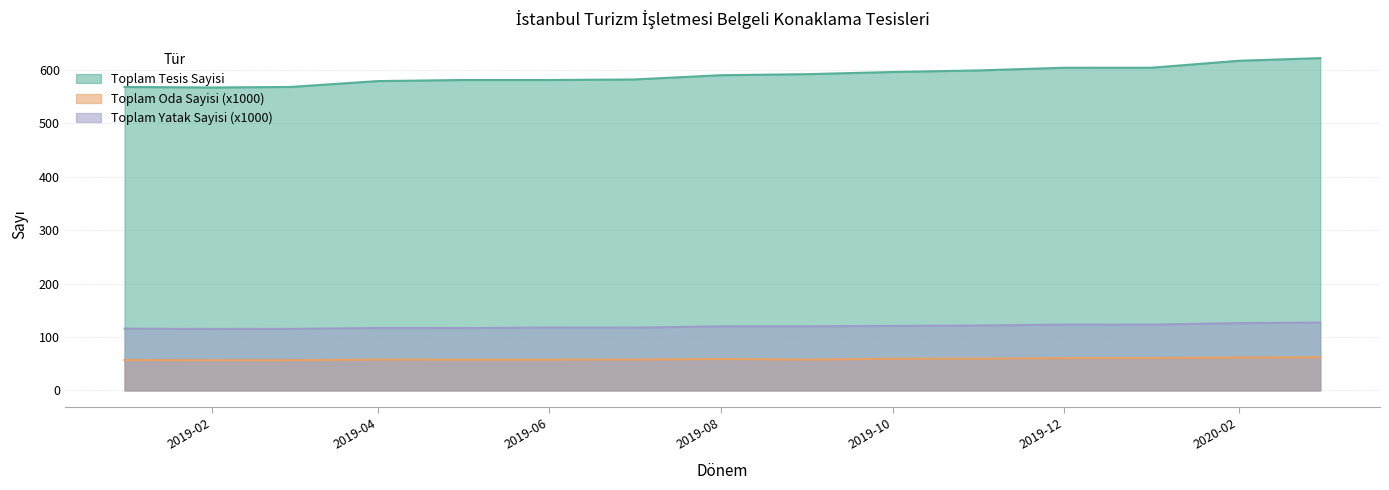

Reading left to right, list all the values displayed in this chart.

Toplam Tesis Sayisi: 2019-01=568.0	2019-02=567.0	2019-03=568.0	2019-04=579.0	2019-05=581.0	2019-06=581.0	2019-07=582.0	2019-08=590.0	2019-09=592.0	2019-10=596.0	2019-11=599.0	2019-12=604.0	2020-01=604.0	2020-02=617.0	2020-03=622.0
Toplam Oda Sayisi: 2019-01=56.8	2019-02=56.5	2019-03=56.6	2019-04=57.6	2019-05=57.5	2019-06=57.5	2019-07=57.7	2019-08=58.9	2019-09=57.6	2019-10=59.4	2019-11=59.5	2019-12=60.4	2020-01=60.4	2020-02=61.6	2020-03=62.1
Toplam Yatak Sayisi: 2019-01=115.7	2019-02=115.0	2019-03=115.2	2019-04=116.8	2019-05=116.7	2019-06=117.7	2019-07=117.5	2019-08=120.0	2019-09=120.0	2019-10=120.8	2019-11=121.5	2019-12=123.3	2020-01=123.1	2020-02=126.0	2020-03=127.1